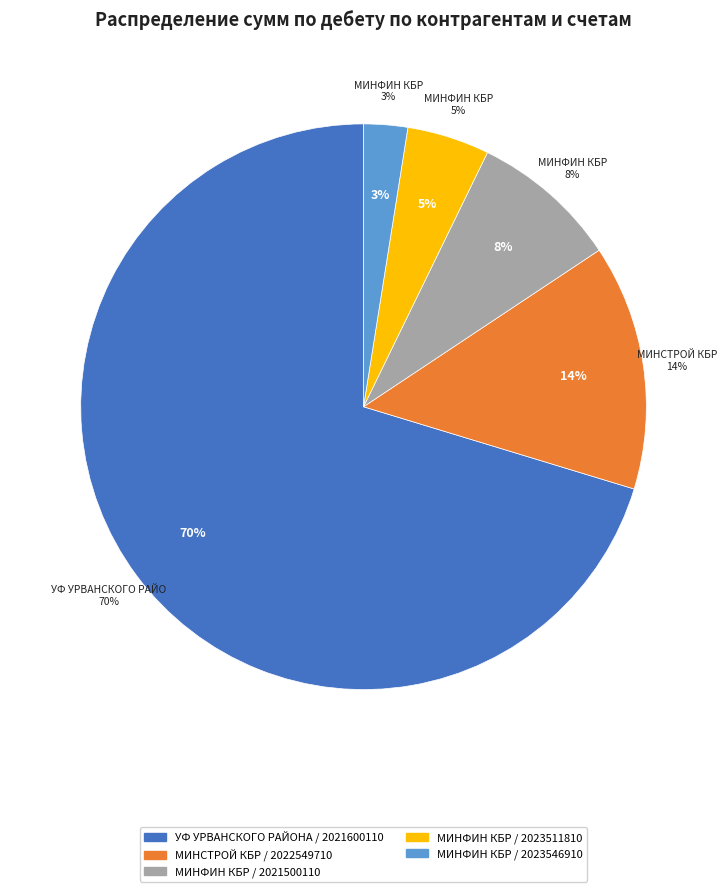

How many slices are in this pie chart?

5